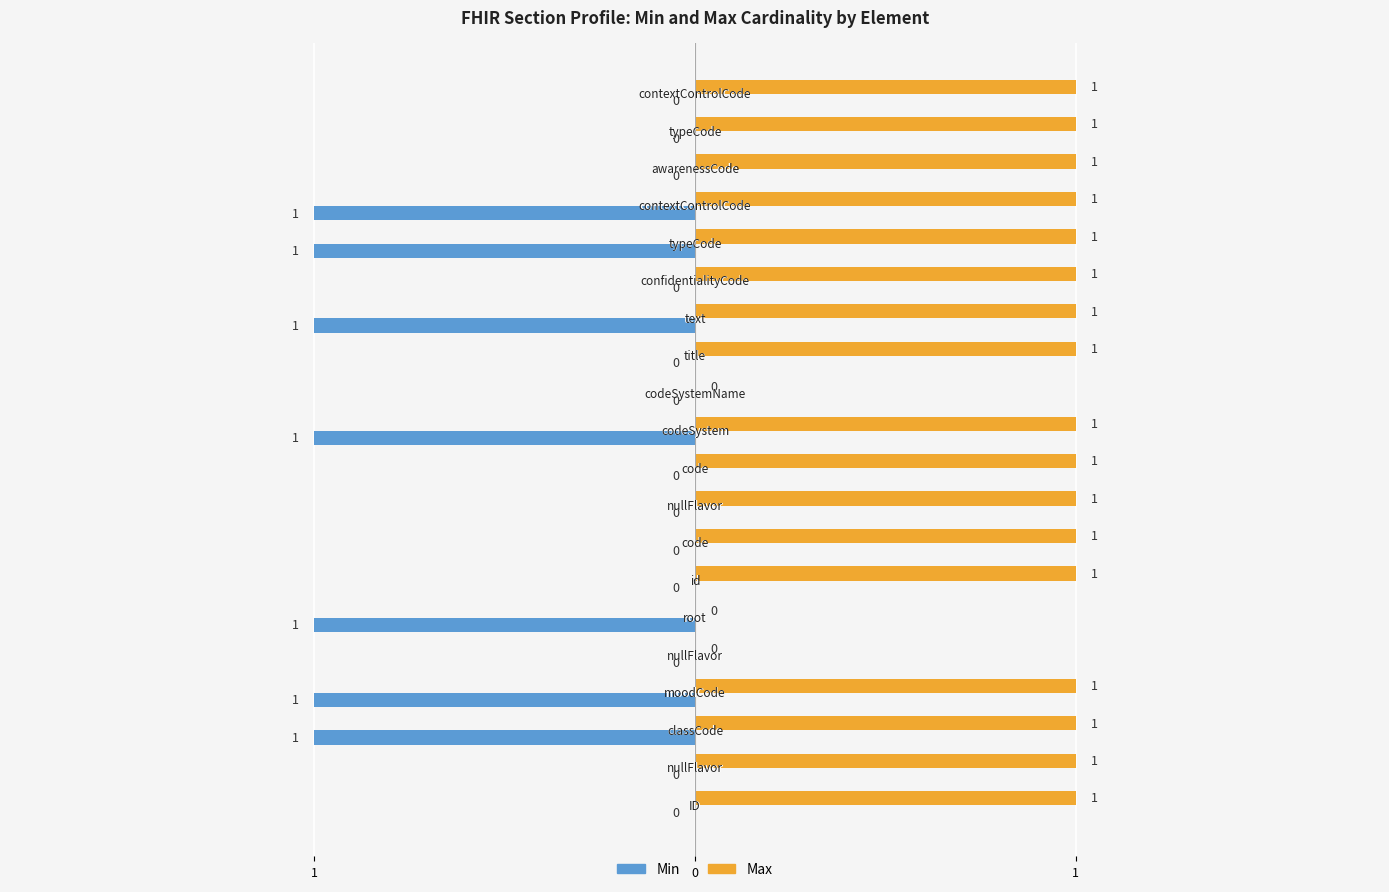

What is the greatest value displayed?

1